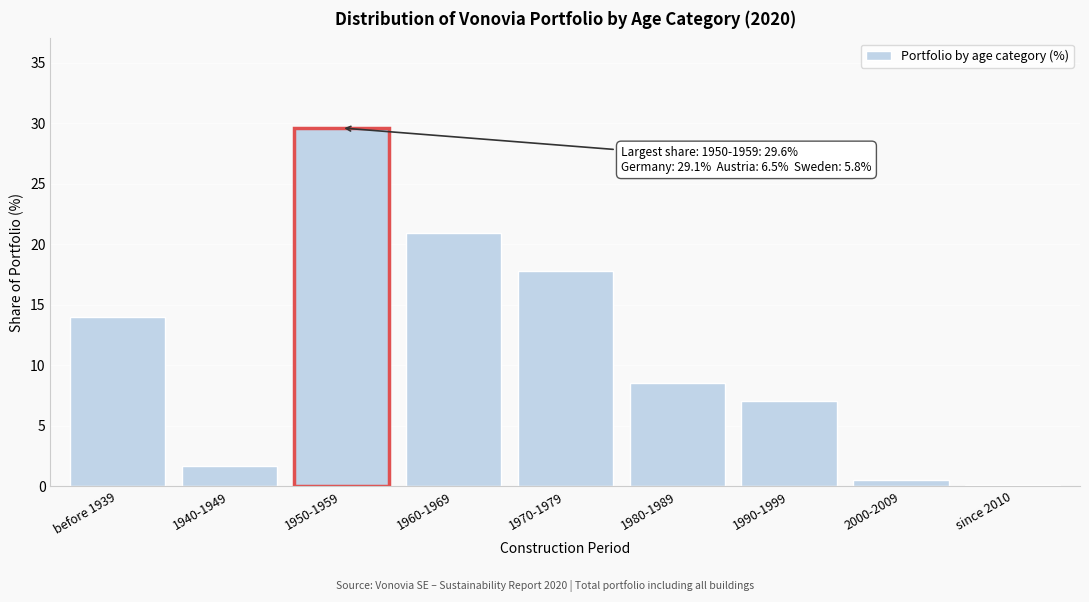

Reading left to right, list all the values displayed in this chart.

before 1939=14.0	1940-1949=1.7	1950-1959=29.6	1960-1969=20.9	1970-1979=17.8	1980-1989=8.5	1990-1999=7.0	2000-2009=0.5	since 2010=0.1